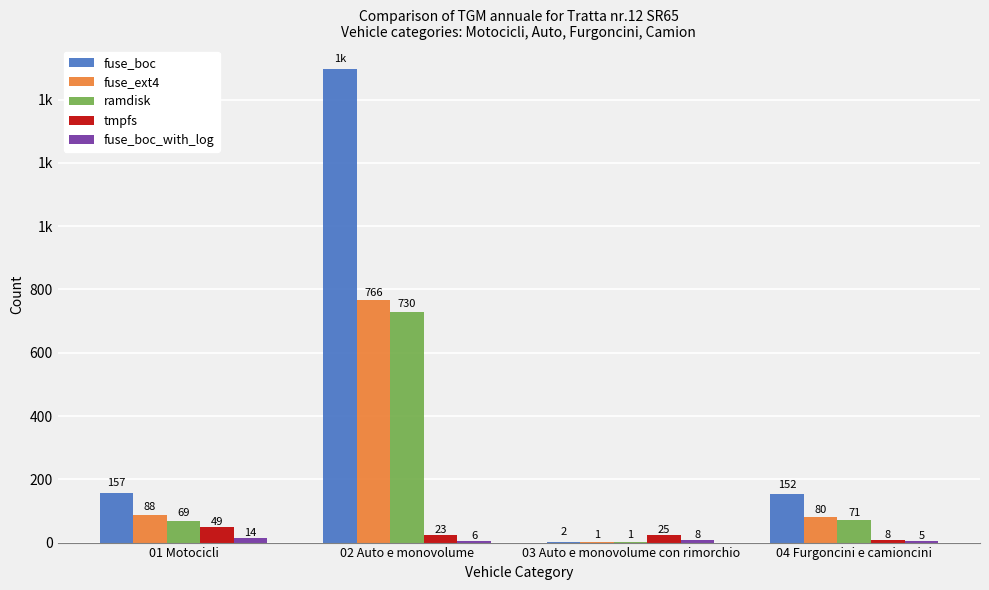

Are the bars horizontal?

No